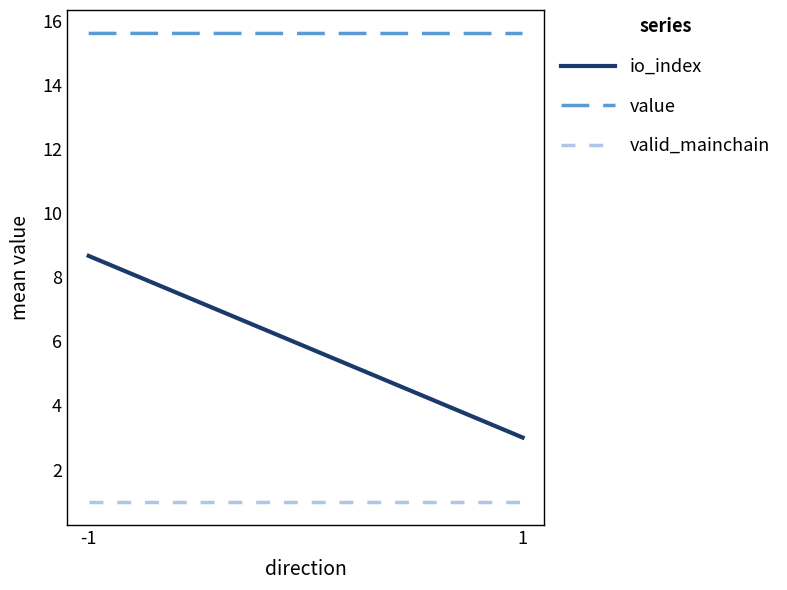

What is the value of the value point at the 2nd from the left?

15.6